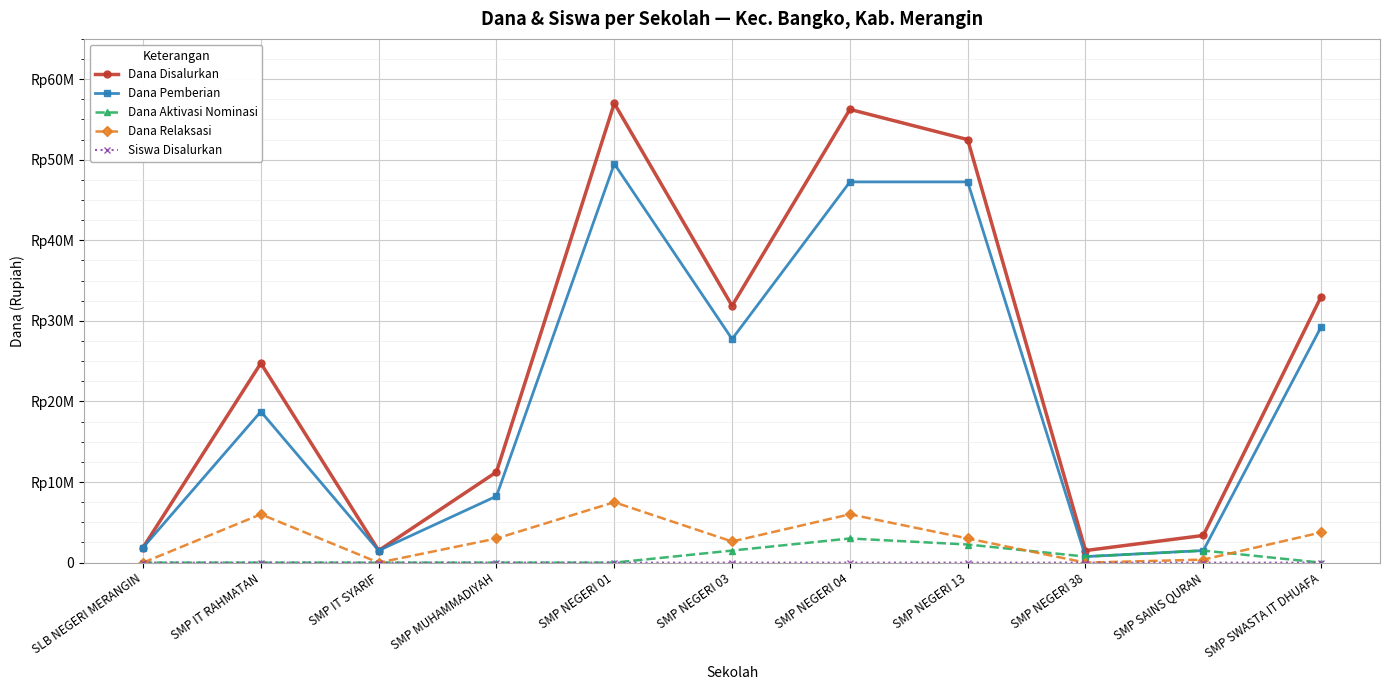

What is the average value of the Dana Pemberian series?

21238636